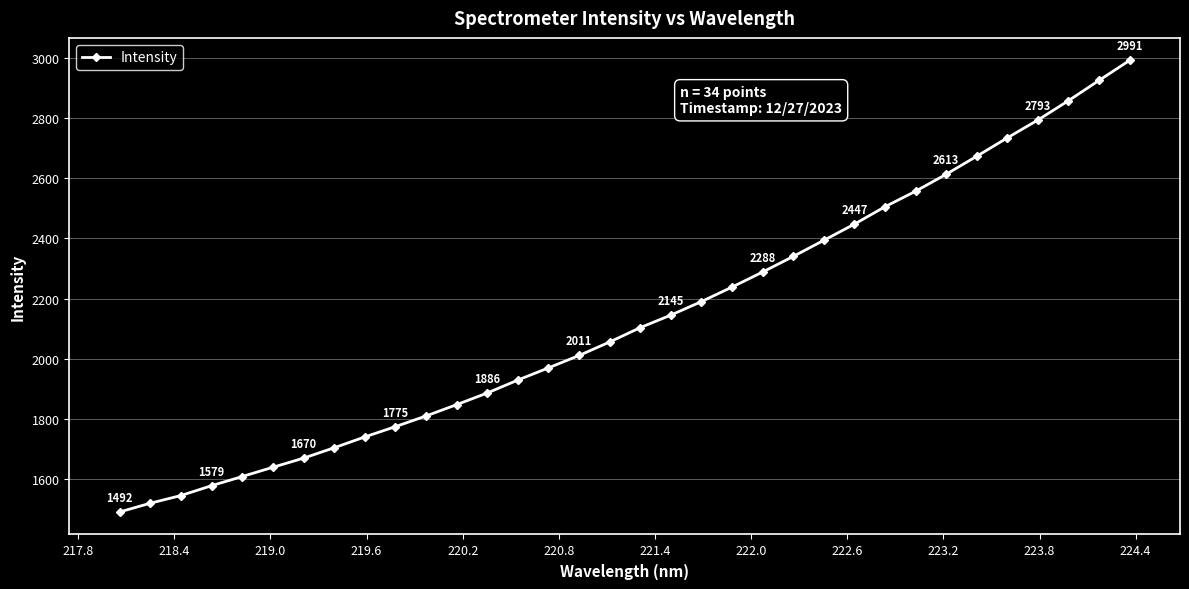

What is the difference between the maximum and minimum values?

1499.1